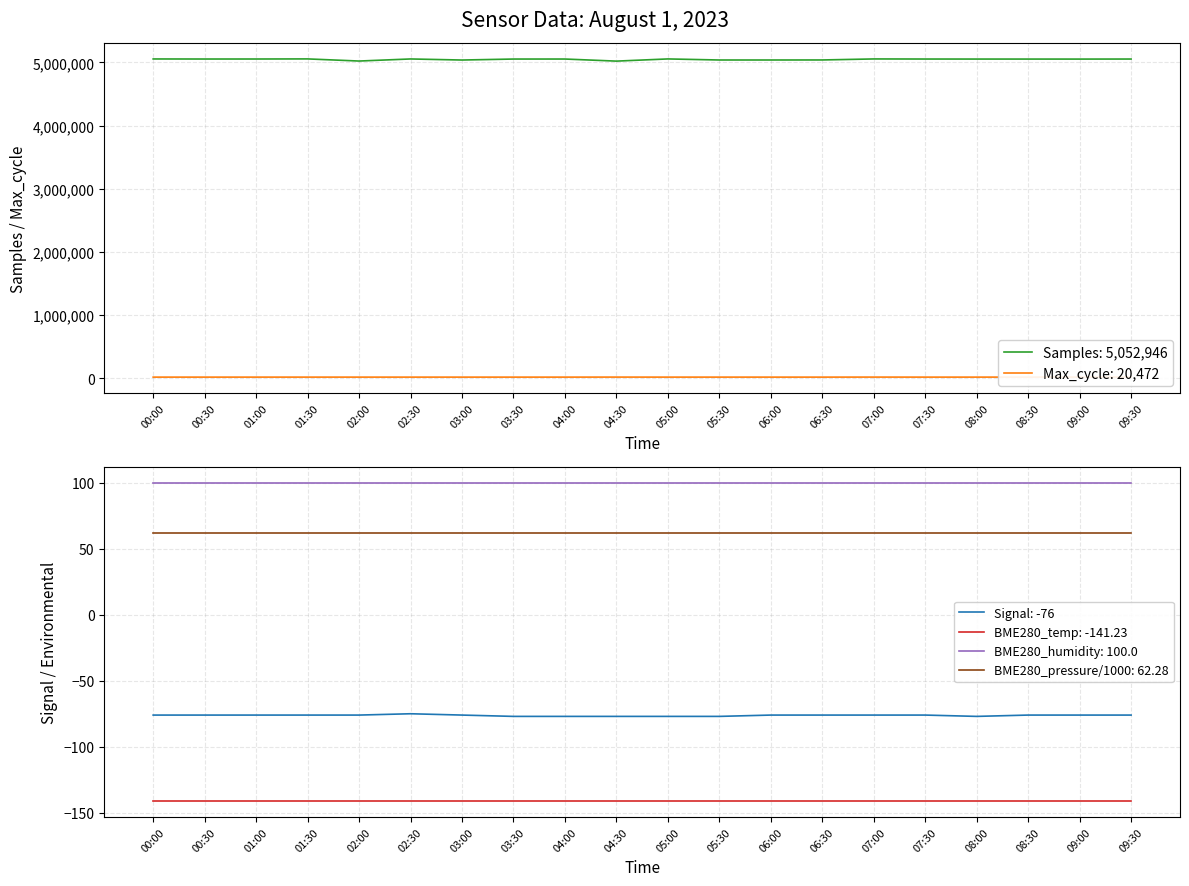

What is the greatest value displayed?

5054889